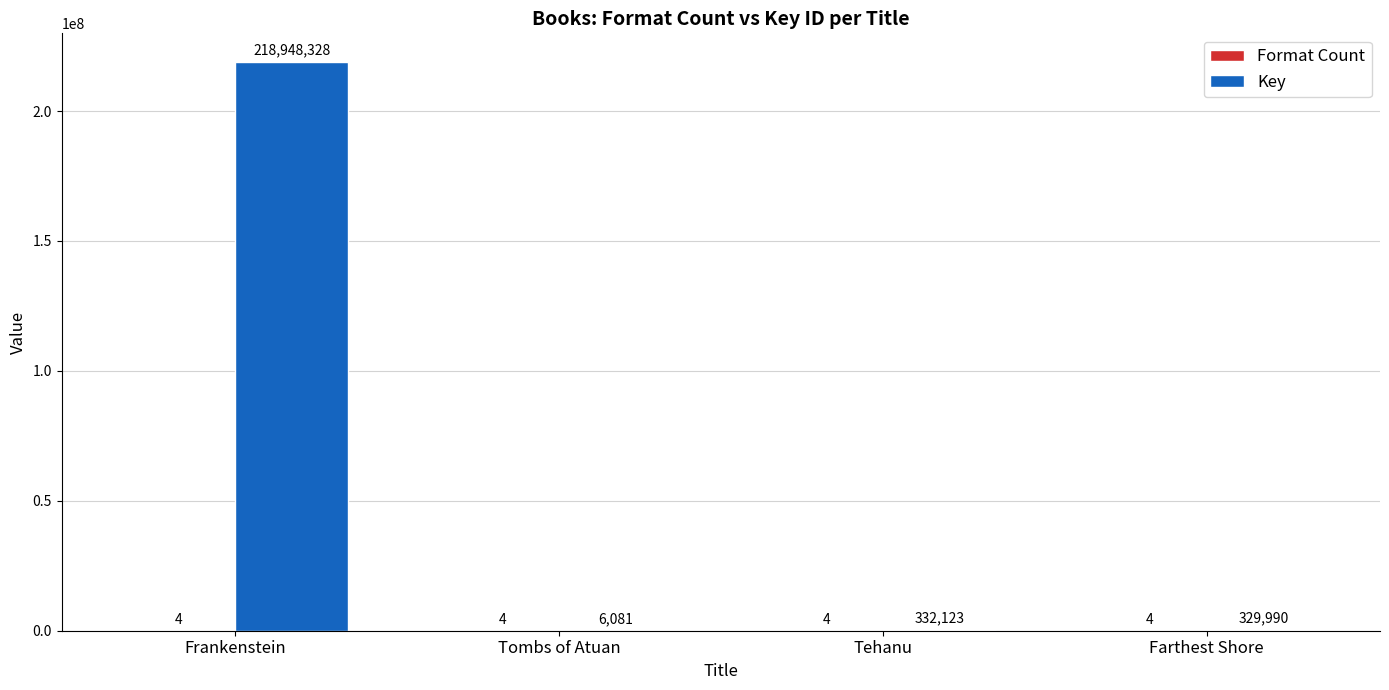

Between Frankenstein and Tehanu, which series saw the biggest shift?

Key